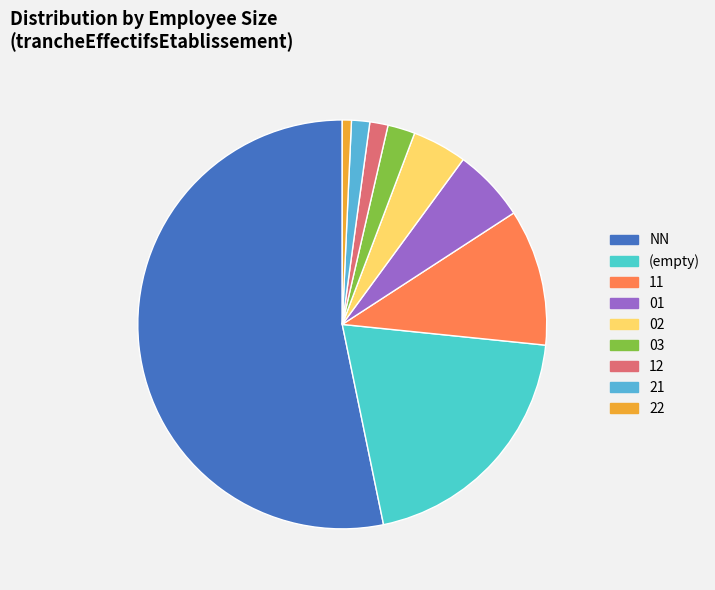

How many slices are in this pie chart?

9